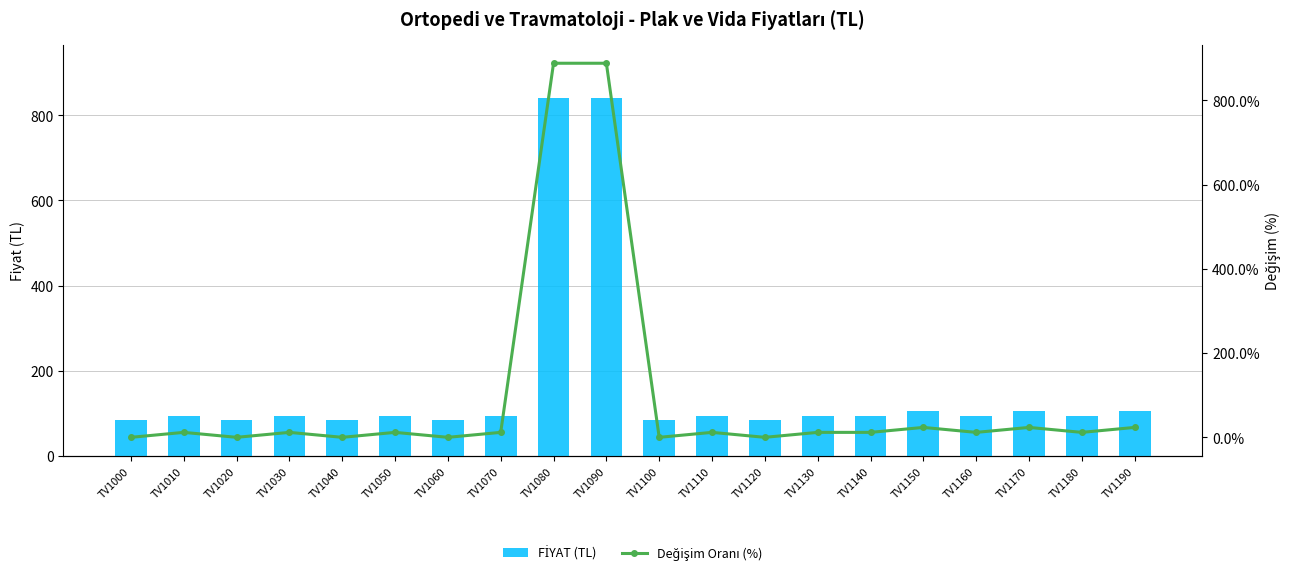

List the series in order of their peak value, lowest first.

FİYAT (TL), Değişim Oranı (%)